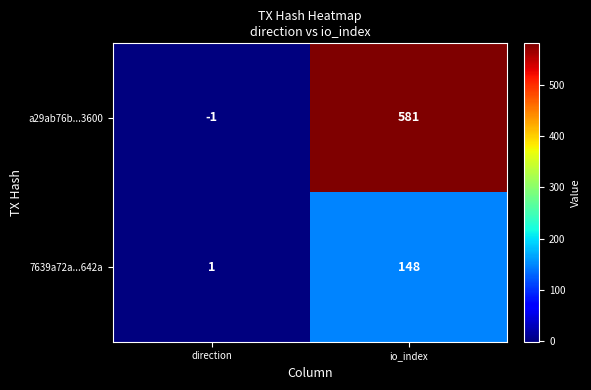

List the series in order of their peak value, lowest first.

7639a72a...642a, a29ab76b...3600